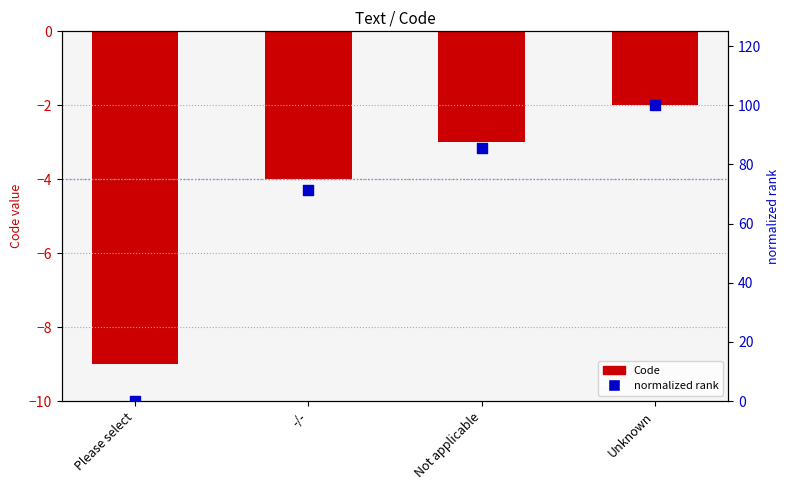

Is the value of Code at -/- greater than the value of normalized rank at -/-?

No